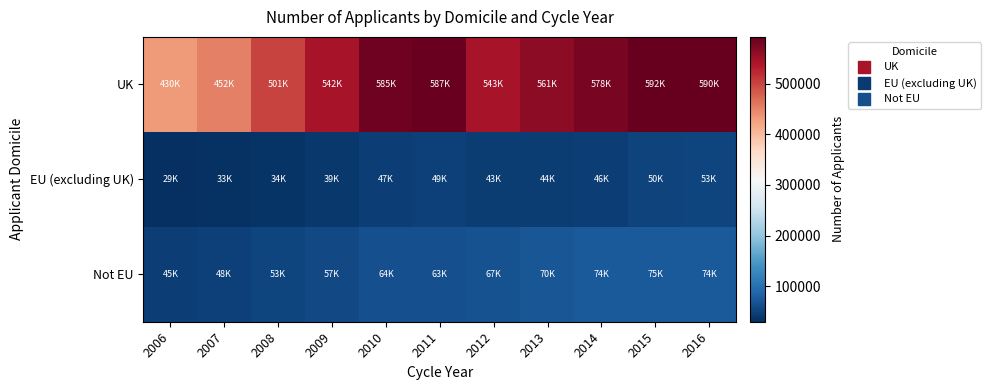

List the series in order of their peak value, highest first.

UK, Not EU, EU (excluding UK)